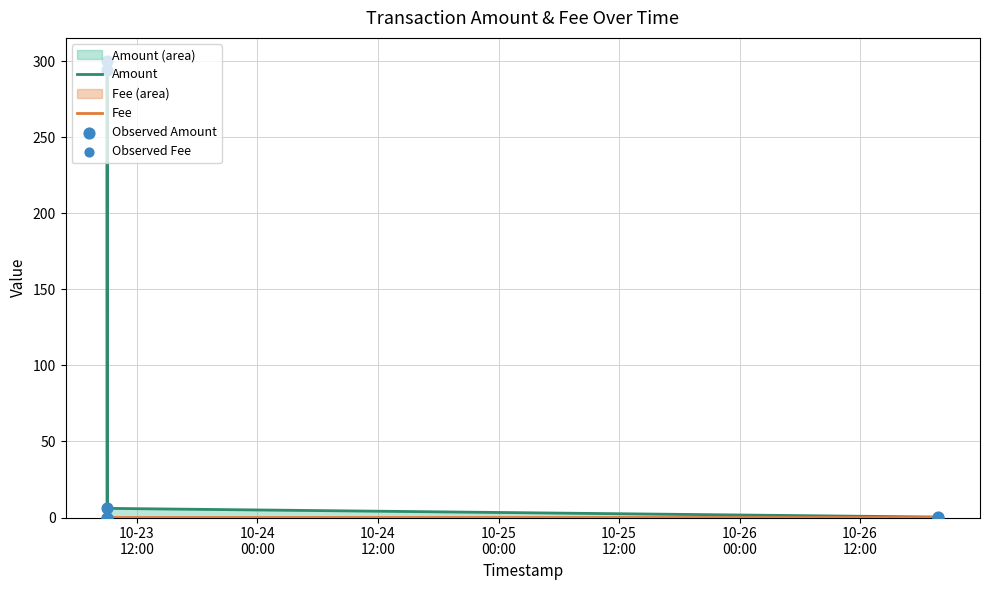

Which series has the widest spread of Y values?

Amount